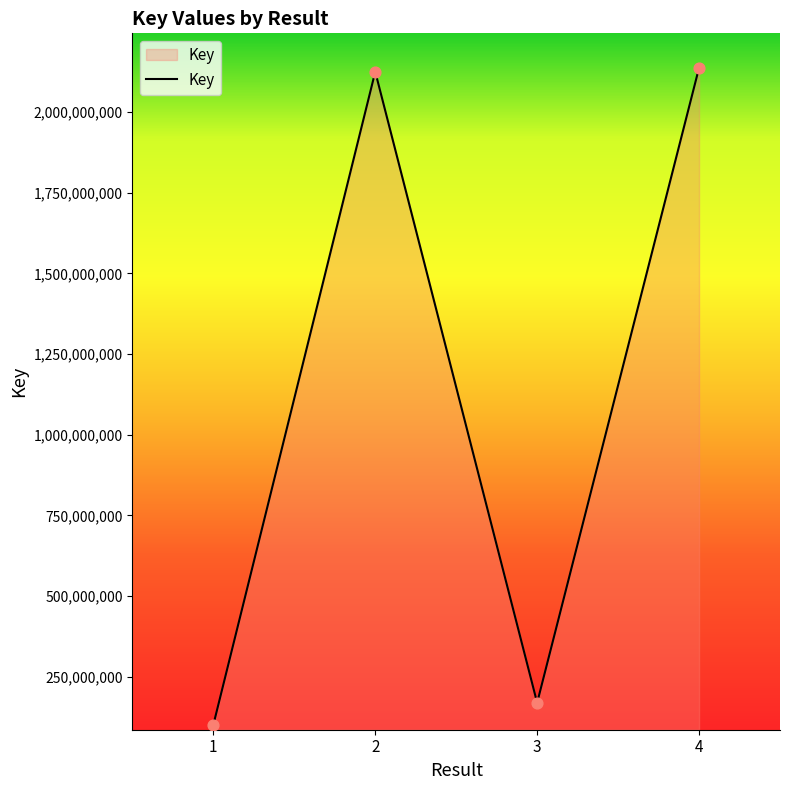

What is the ratio of the value at 4 to the value at 1?

21.2